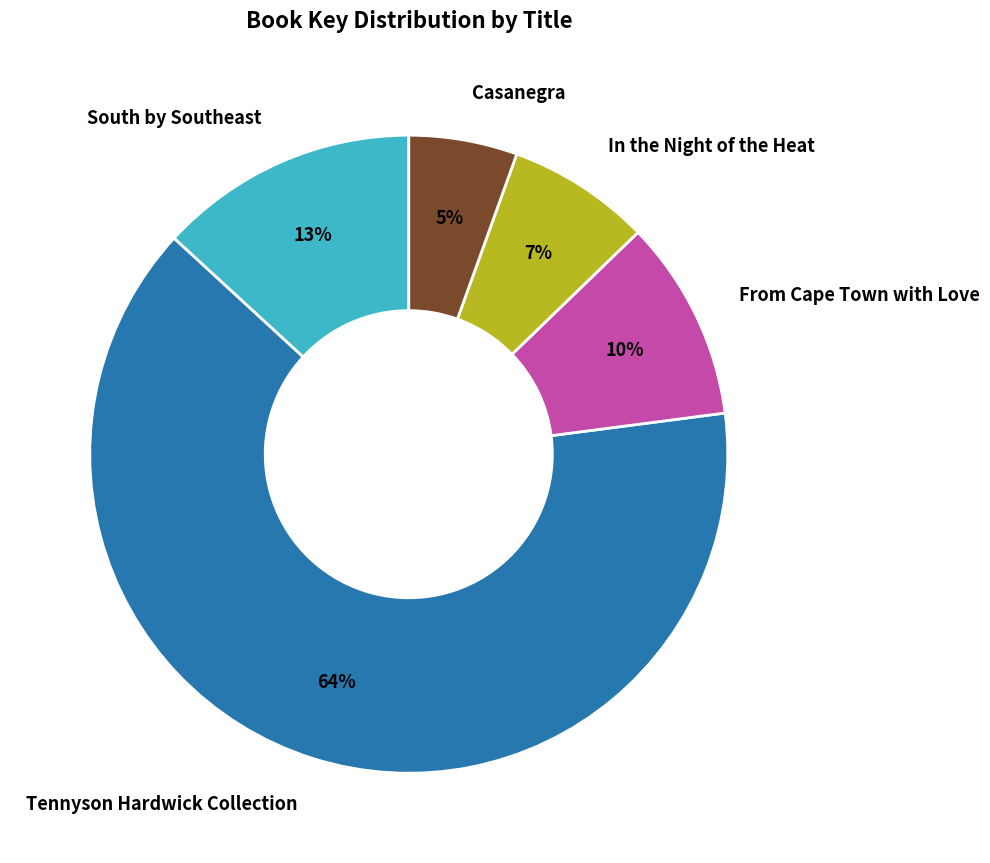

Do From Cape Town with Love and In the Night of the Heat together represent more than half of the pie?

No